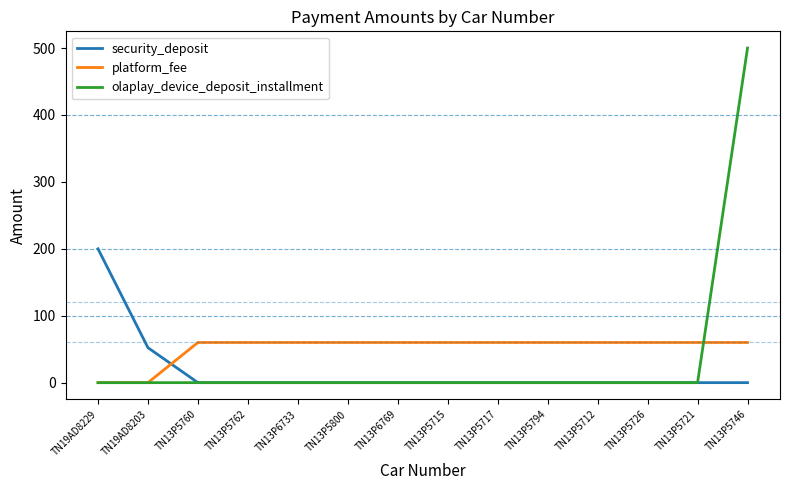

Which series has the widest spread of values?

olaplay_device_deposit_installment